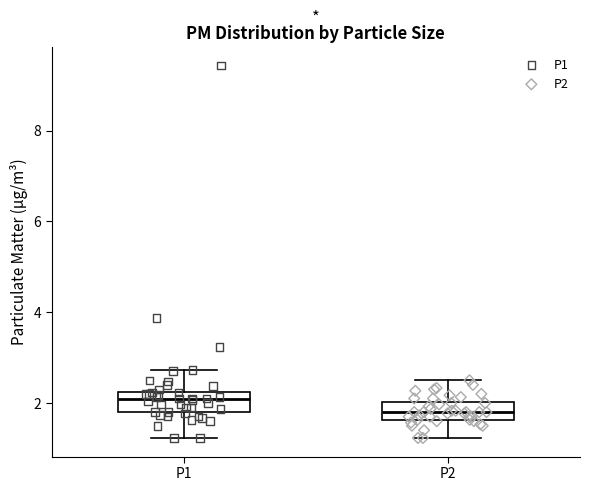

Which box has the lowest median line?

P2